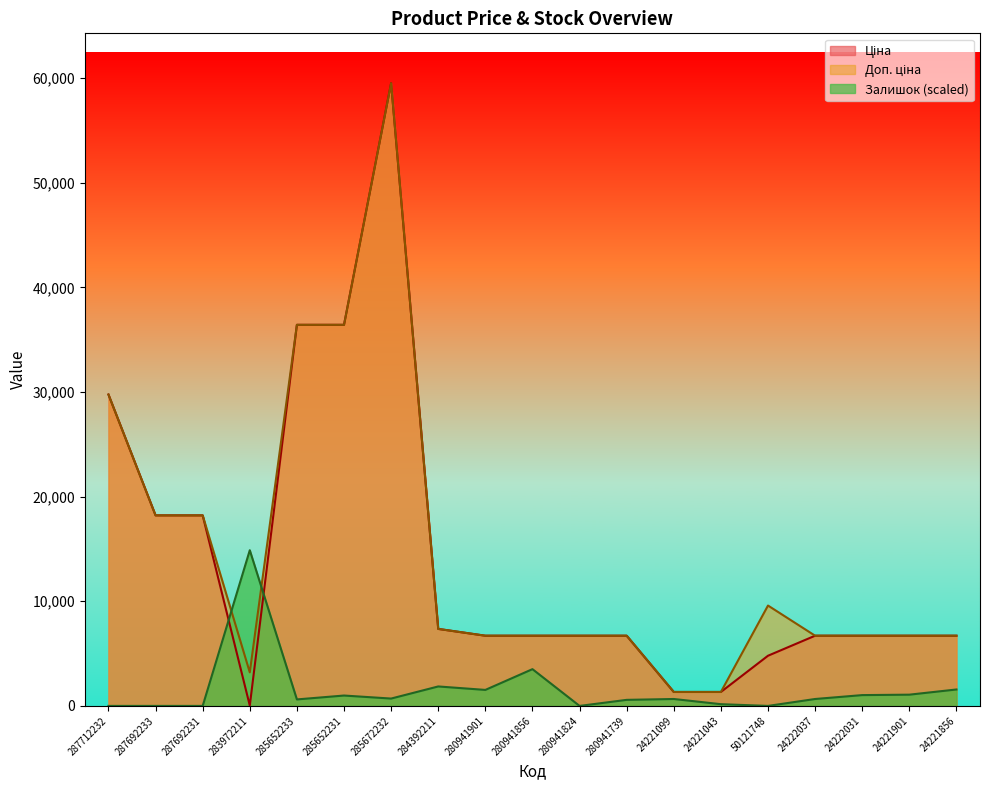

Reading right to left, what are all the values shown in this chart?

Ціна: 6710.2	6710.2	6710.2	6710.2	4796.4	1332.7	1332.7	6710.2	6710.2	6710.2	6710.2	7360.2	59523.0	36424.0	36424.0	32.0	18212.0	18212.0	29761.5
Доп. ціна: 6710.2	6710.2	6710.2	6710.2	9592.9	1333.0	1333.0	6710.2	6710.2	6710.2	6710.2	7360.2	59523.0	36424.0	36424.0	3205.0	18212.0	18212.0	29761.5
Залишок: 1570.7	1074.7	1033.4	661.4	0.0	165.3	661.4	578.7	0.0	3513.5	1529.4	1860.1	702.7	992.0	620.0	14880.7	0.0	0.0	0.0